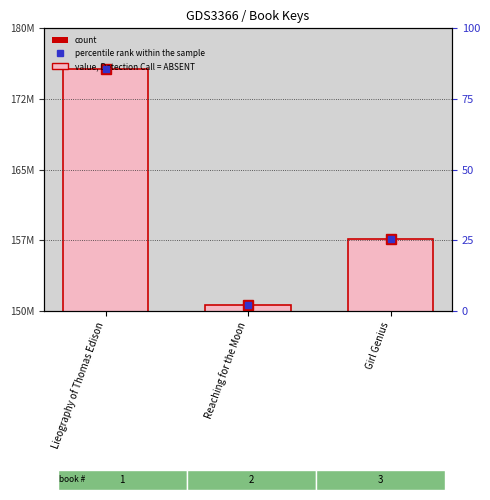

List the labels in order of value, smallest first.

Reaching for the Moon, Girl Genius, Lieography of Thomas Edison